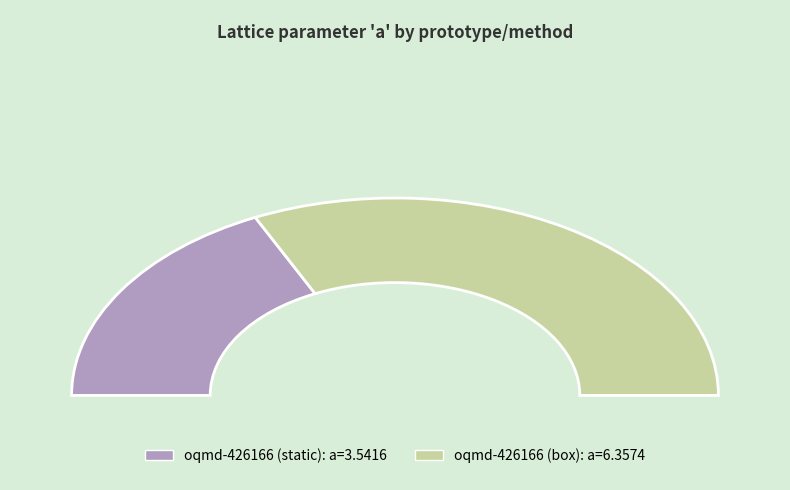

What is the change in value from oqmd-426166 (static) to oqmd-426166 (box)?

+2.8